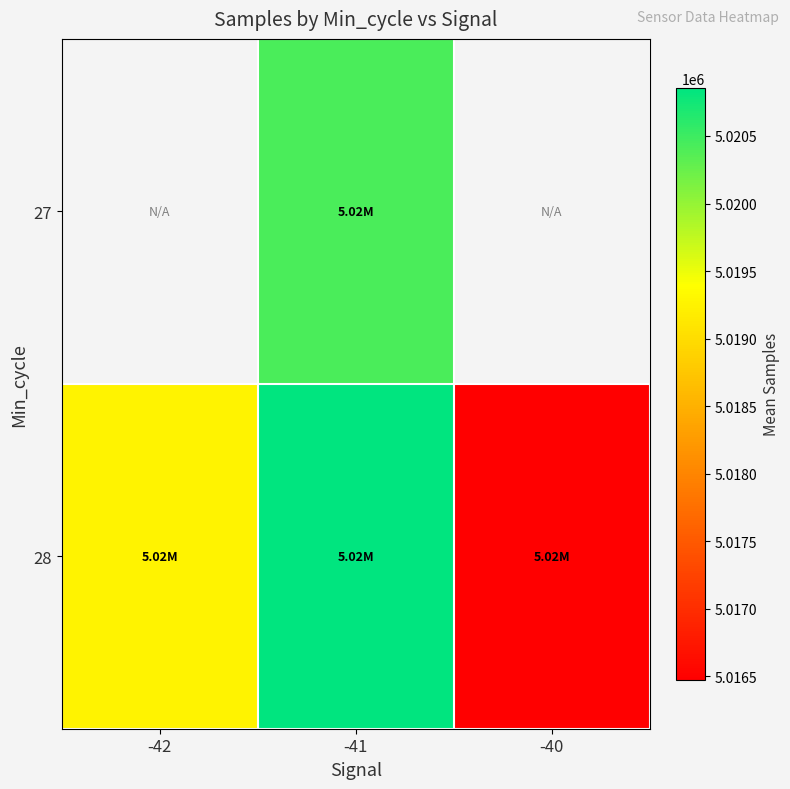

Rank the series by their maximum value, from lowest to highest.

27, 28